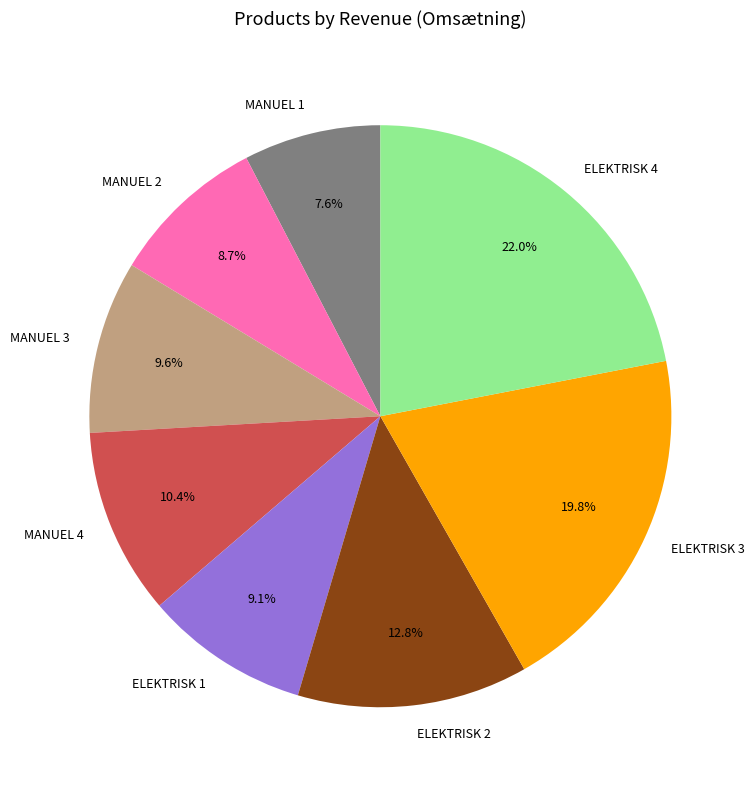

Does ELEKTRISK 2 account for over 50% of the chart?

No